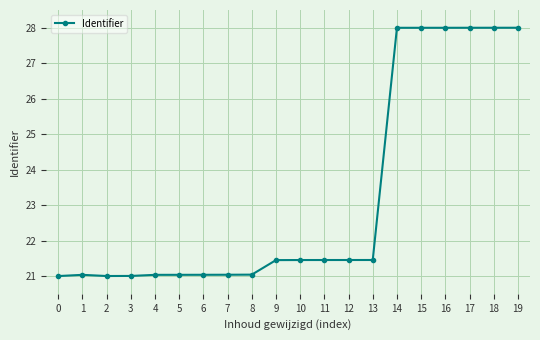

Is it true that the value at 3 is 21.0?

True